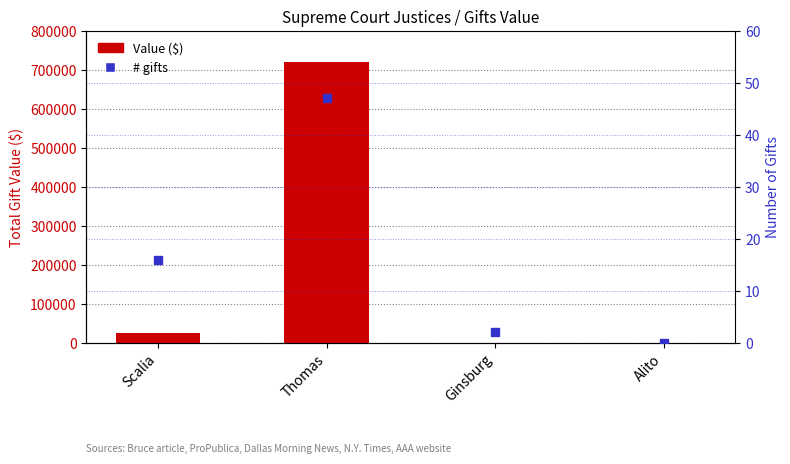

Reading right to left, transcribe all the data shown in this chart.

Value: 0.0	400.0	720046.1	25200.0
# gifts: 0.0	2.0	47.0	16.0